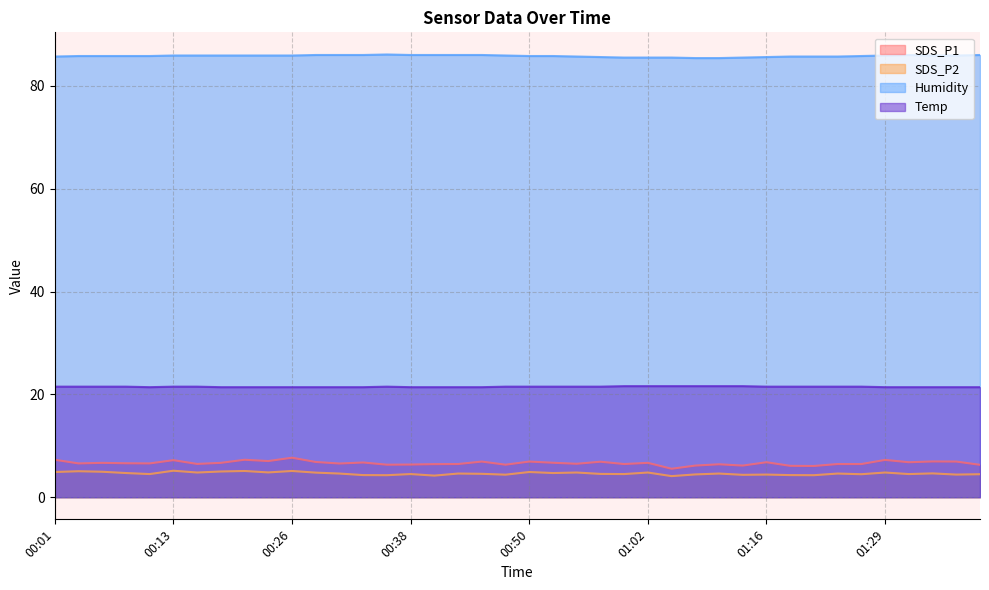

Read the Humidity value at 00:31.

86.0